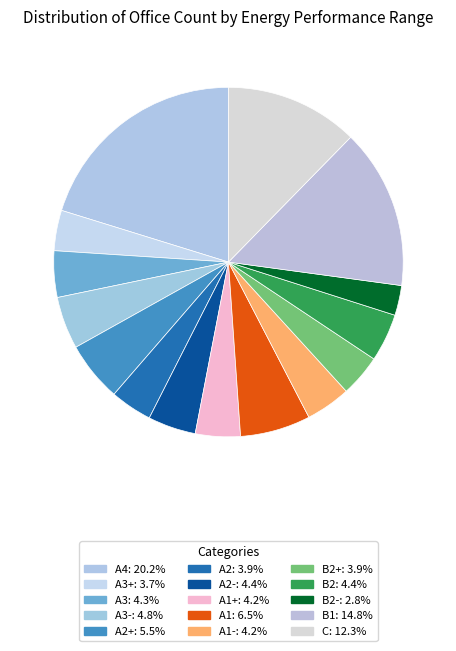

What is the smallest slice in the pie chart?

B2-